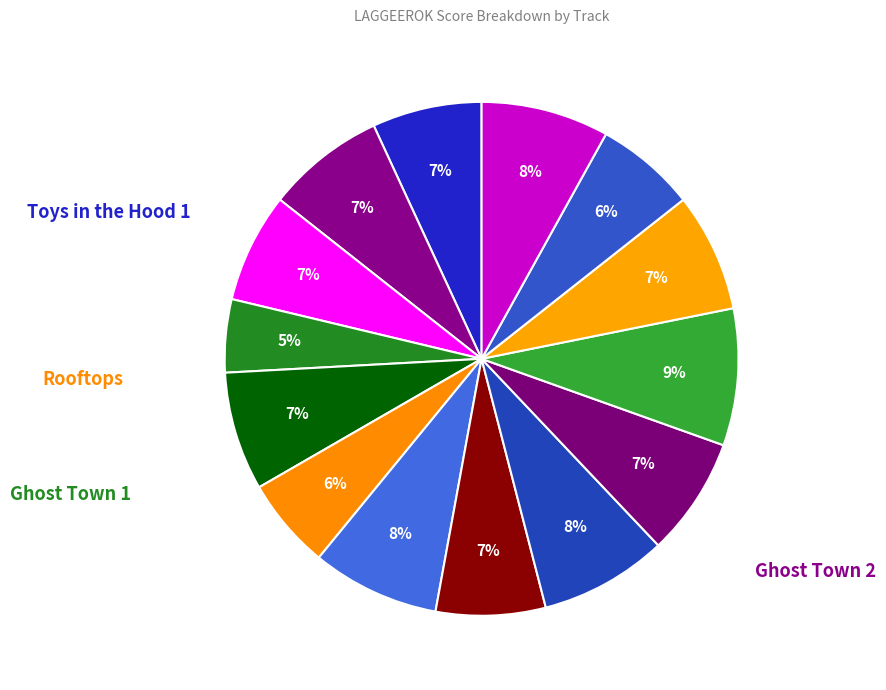

How many slices are in this pie chart?

14